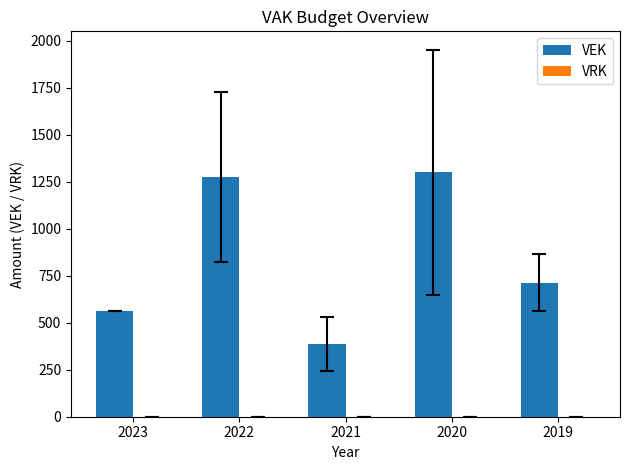

What is the ratio of the value at 2022 to the value at 2021?

3.3